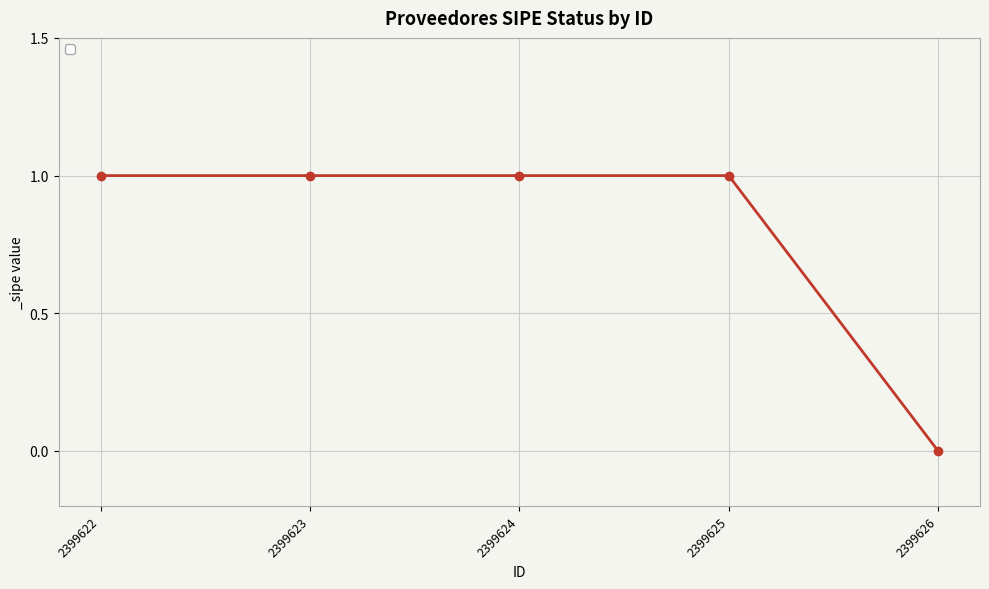

What is the difference between the maximum and minimum values?

1